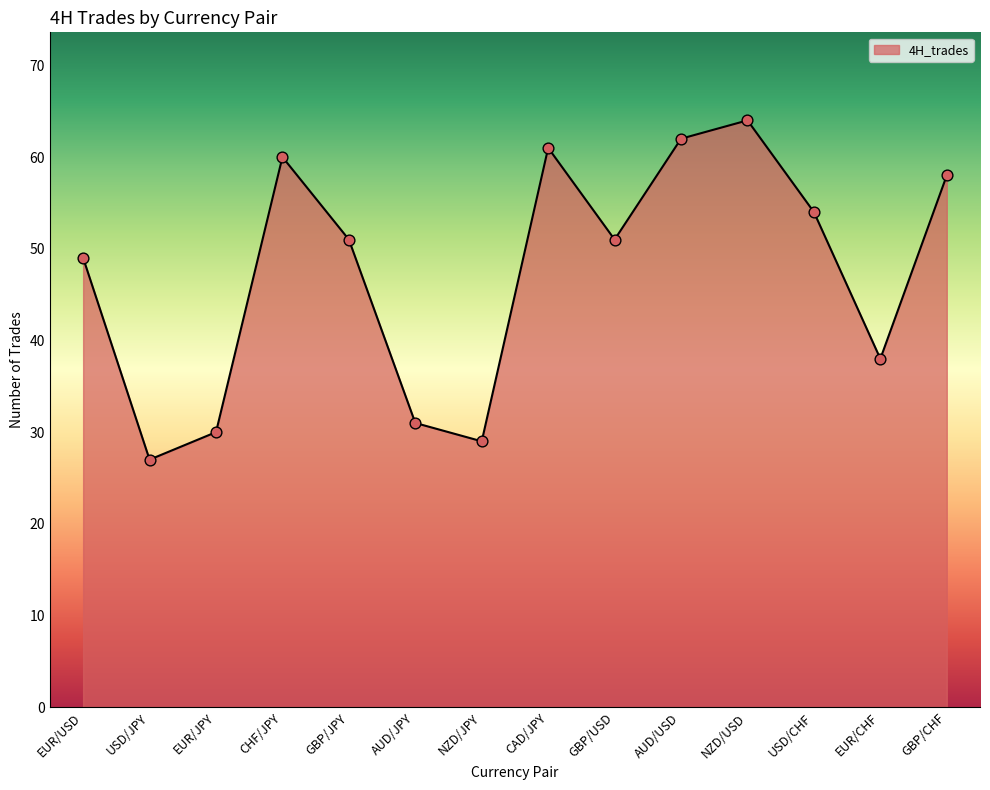

What is the ratio of the value at EUR/CHF to the value at AUD/JPY?

1.2